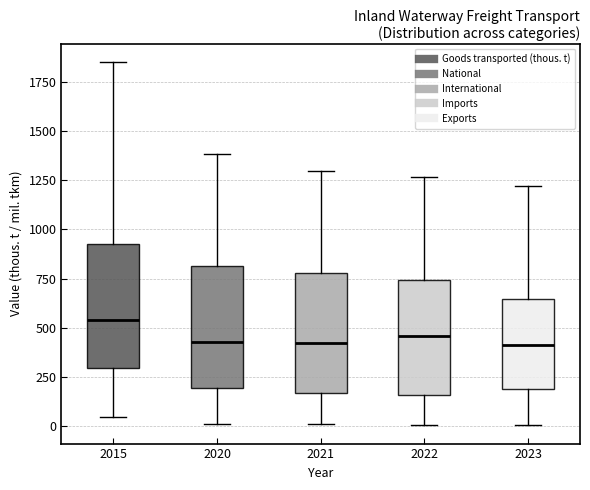

Reading left to right, transcribe this box plot: for each box, give where its median line is, the range the box spans, and where its two whiskers end, as read against the y-axis. The values are not printed on the chart, so give them approximately, as read against the axis.

2015: median 550, box 300 to 950, whiskers 50 to 1850
2020: median 450, box 200 to 800, whiskers 0 to 1400
2021: median 400, box 150 to 800, whiskers 0 to 1300
2022: median 450, box 150 to 750, whiskers 0 to 1250
2023: median 400, box 200 to 650, whiskers 0 to 1200